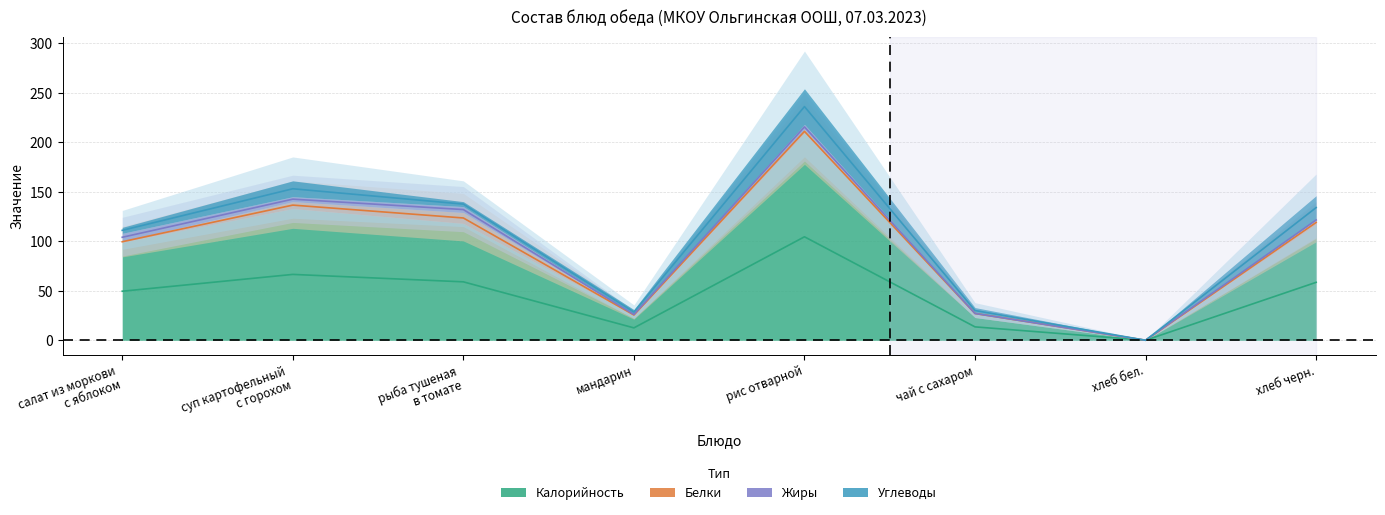

What is the label of the 1st point from the left?

салат из моркови
с яблоком